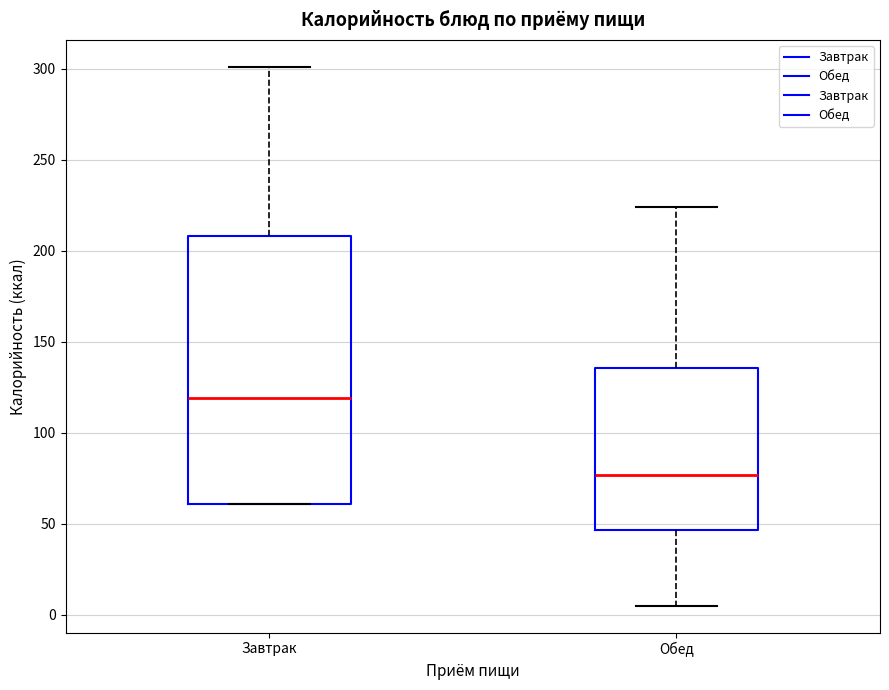

Which box is the tallest, from its lower edge to its upper edge?

Завтрак